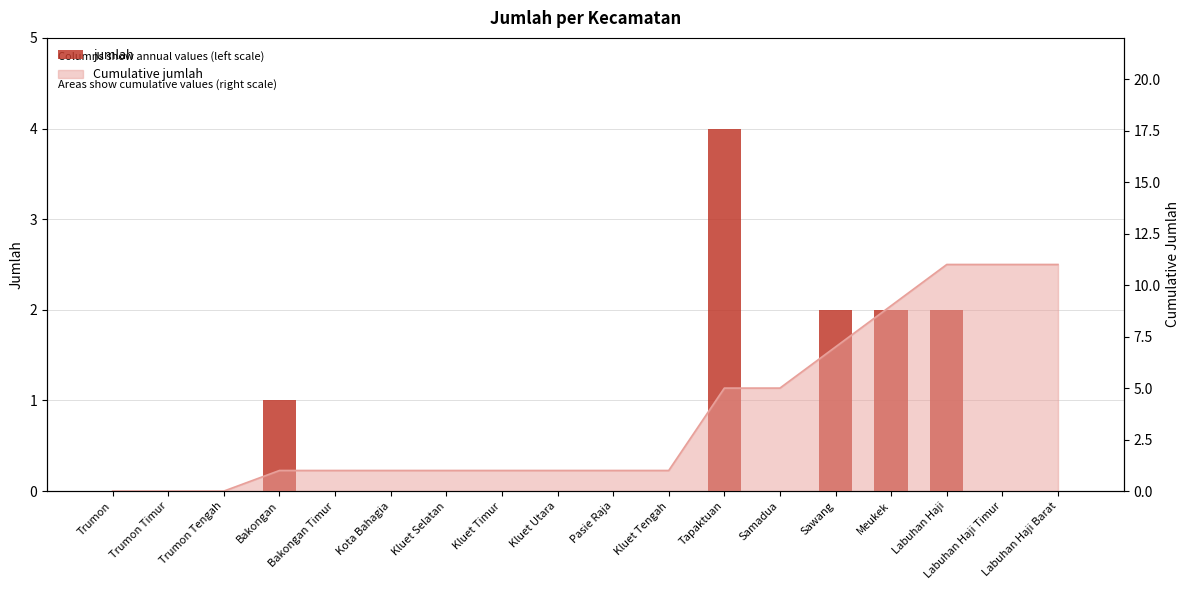

List the labels in order of value, smallest first.

Trumon, Trumon Timur, Trumon Tengah, Bakongan Timur, Kota Bahagia, Kluet Selatan, Kluet Timur, Kluet Utara, Pasie Raja, Kluet Tengah, Samadua, Labuhan Haji Timur, Labuhan Haji Barat, Bakongan, Sawang, Meukek, Labuhan Haji, Tapaktuan